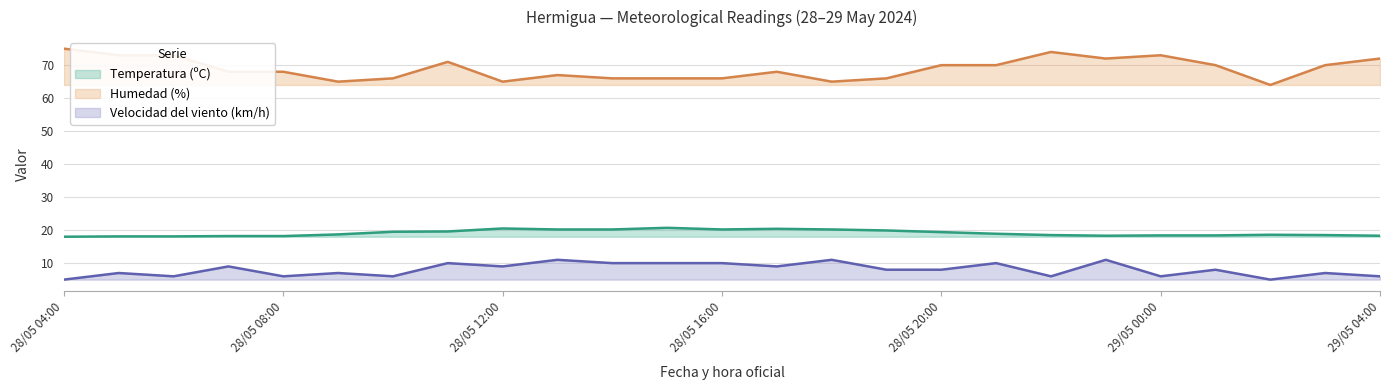

How many lines are shown in the chart?

3